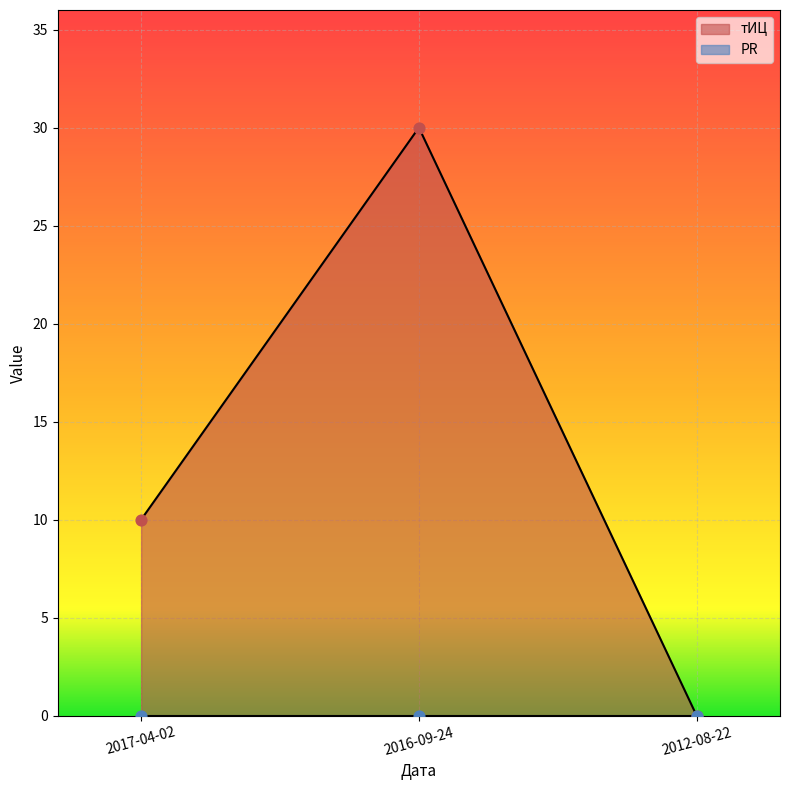

Between 2012-08-22 and 2017-04-02, which is larger?

2017-04-02